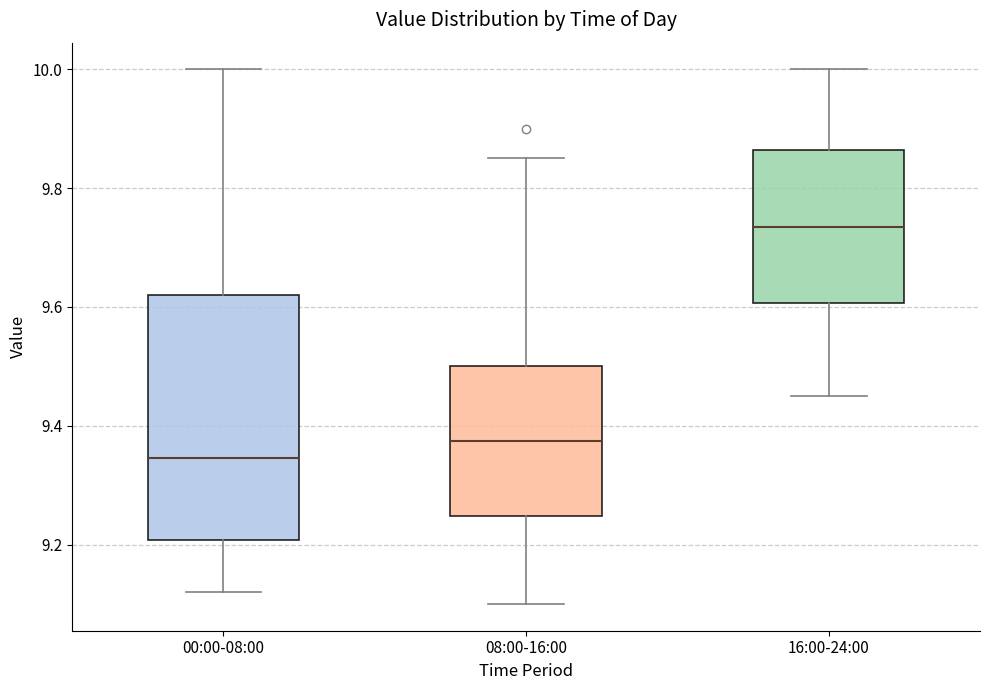

Which box is the tallest, from its lower edge to its upper edge?

00:00-08:00